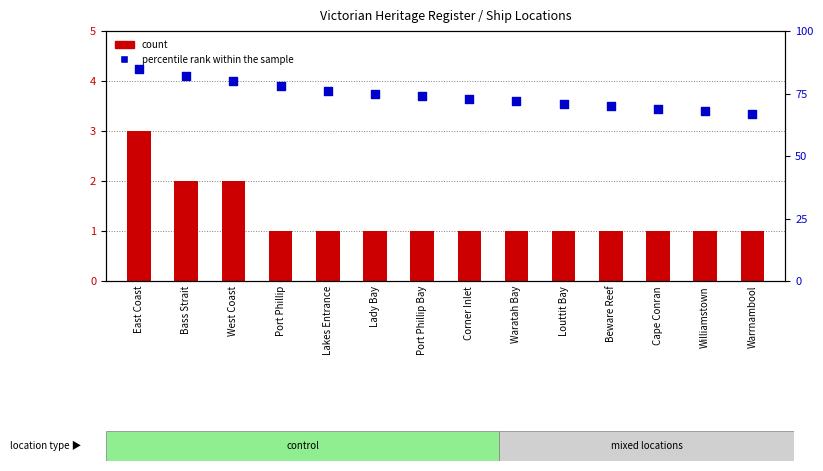

At which category is the sum across all series the highest?

East Coast